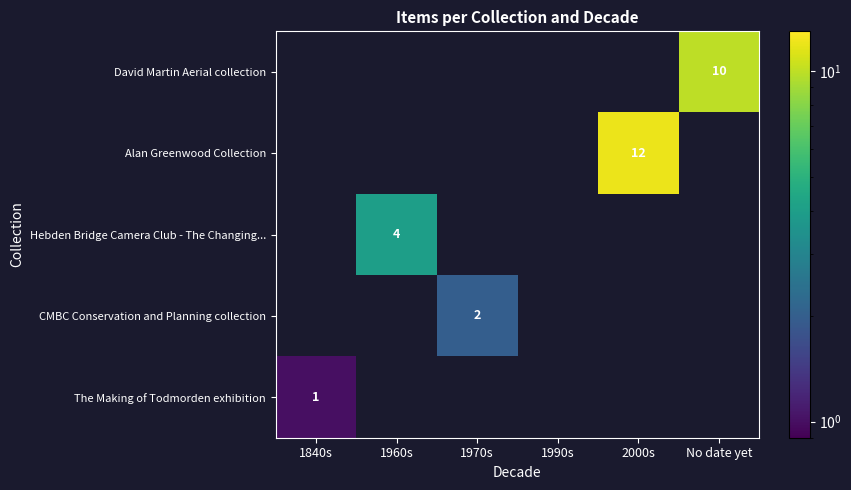

What is the greatest value displayed?

12